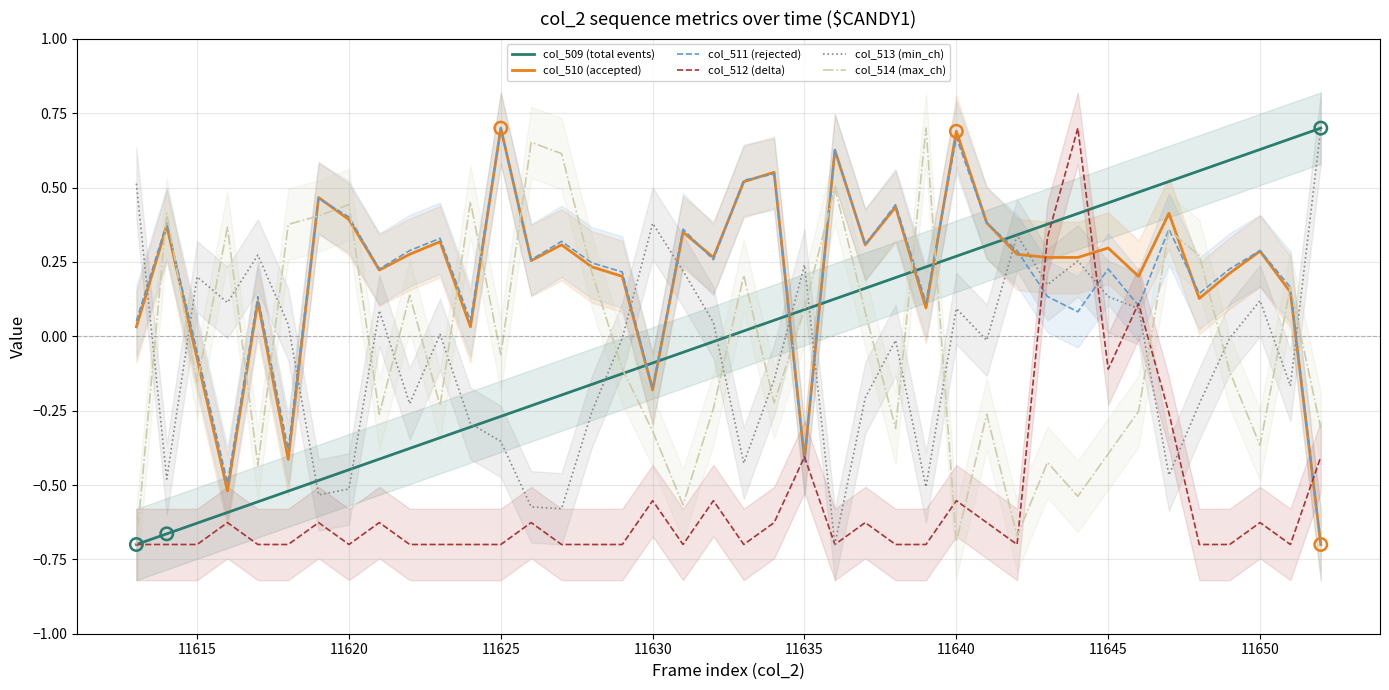

The col_512 (delta) series shows -0.1 at 11635. True or false?

False